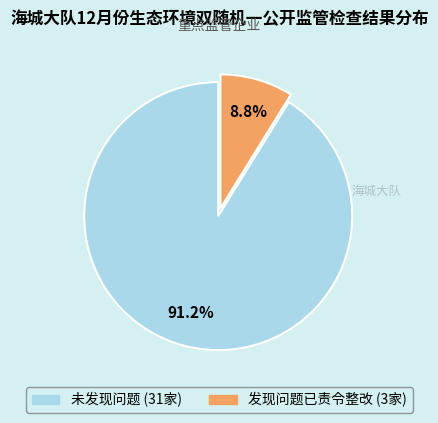

Rank the categories by value from highest to lowest.

未发现问题, 发现问题已责令整改